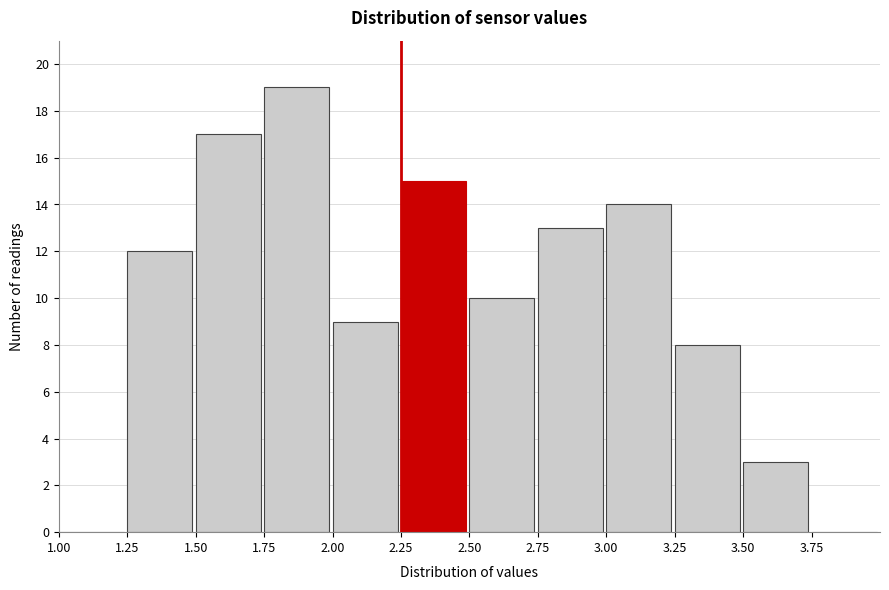

Over which range of the x-axis is the bar tallest?

1.75 to 2.00